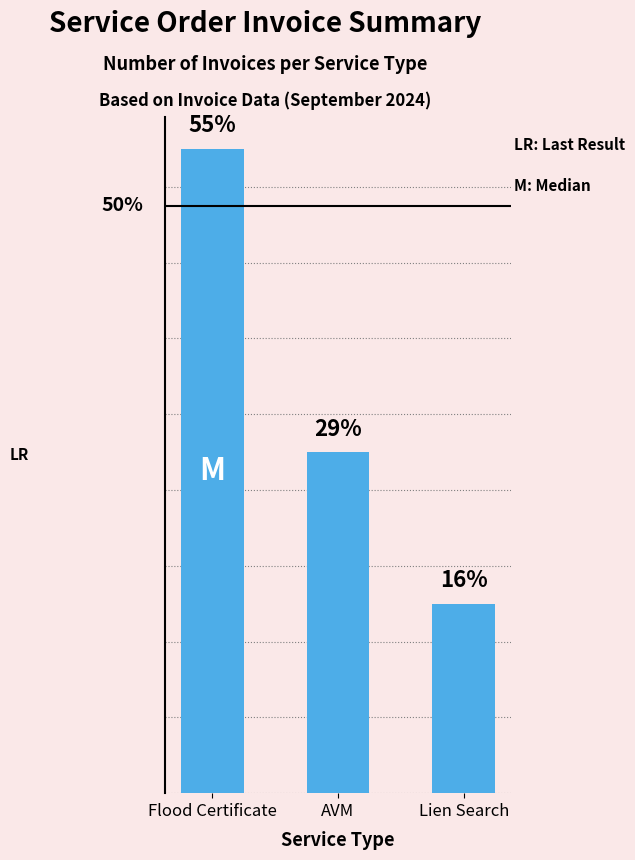

Does the chart contain any negative values?

No